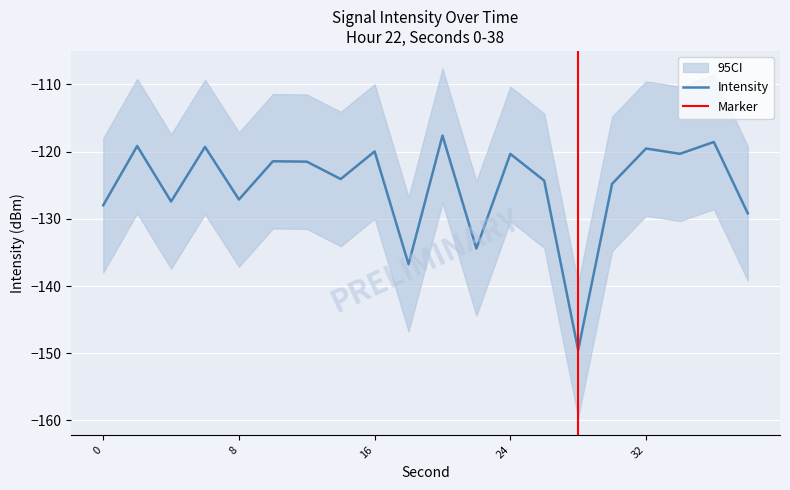

What is the maximum value shown in the chart?

-117.6